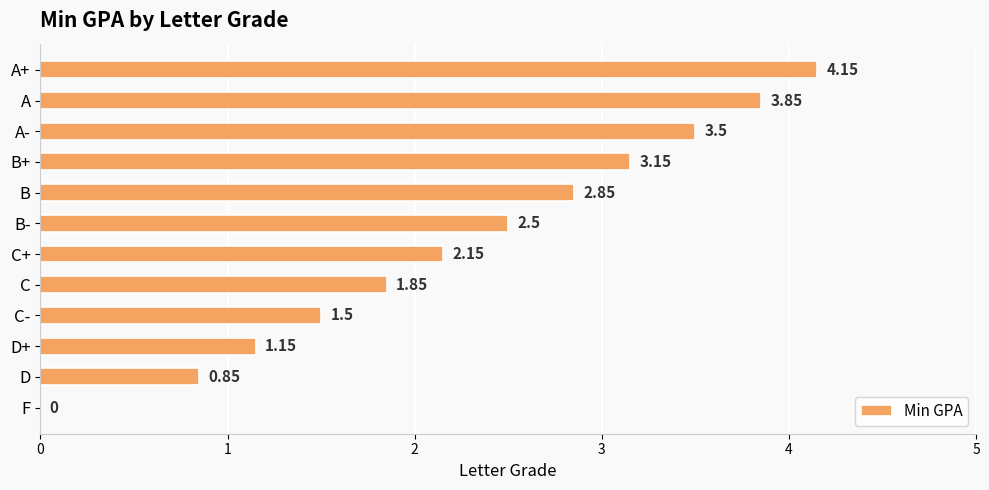

Which has a higher value, B- or A-?

A-